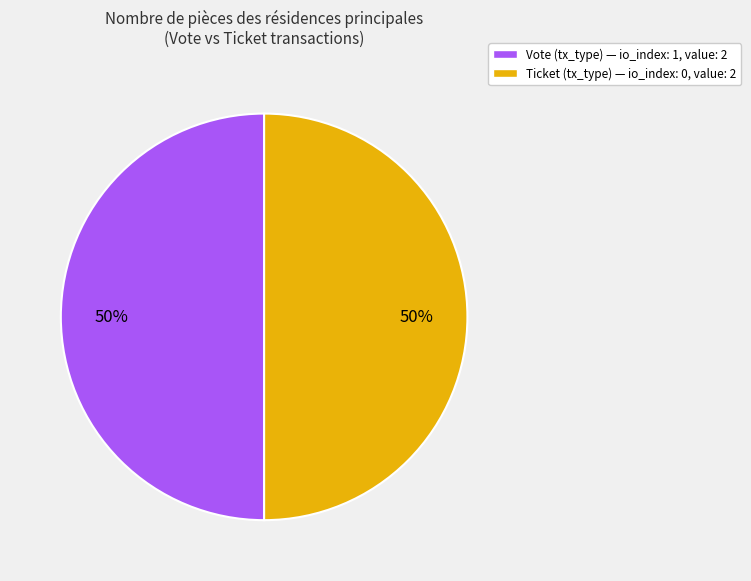

What percentage is the Vote (tx_type) slice, to the nearest percent?

50%